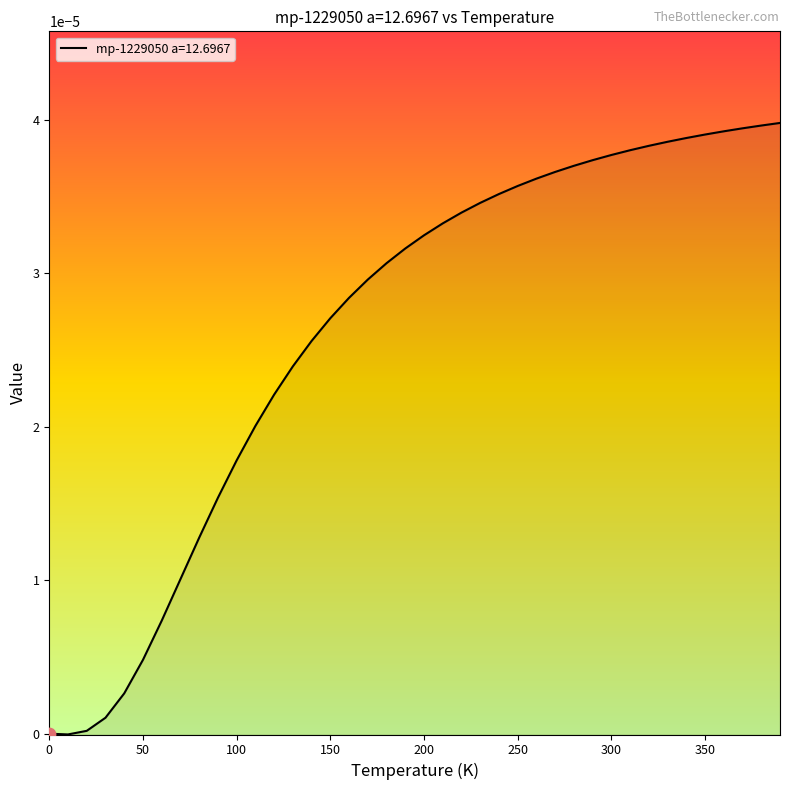

Between 240.0 and 50.0, which is larger?

240.0